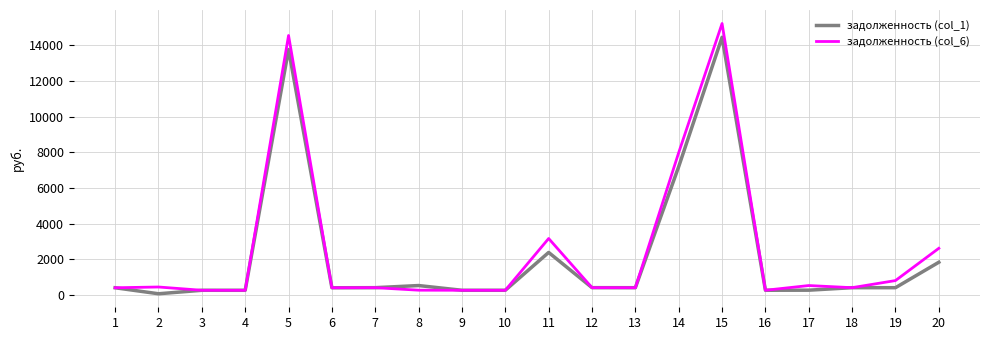

At which category is the sum across all series the highest?

15